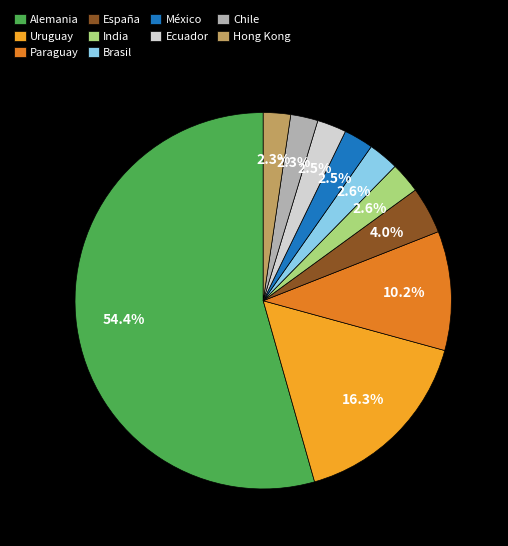

Which slice is the largest?

Alemania